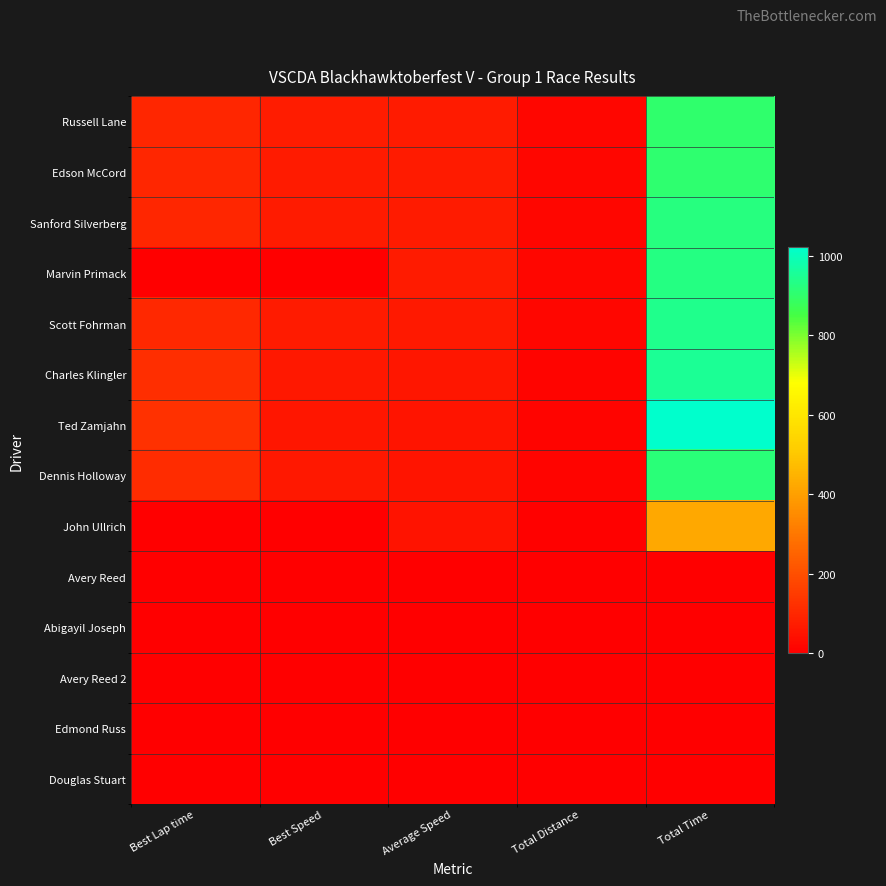

At which category is the sum across all series the highest?

Total Time